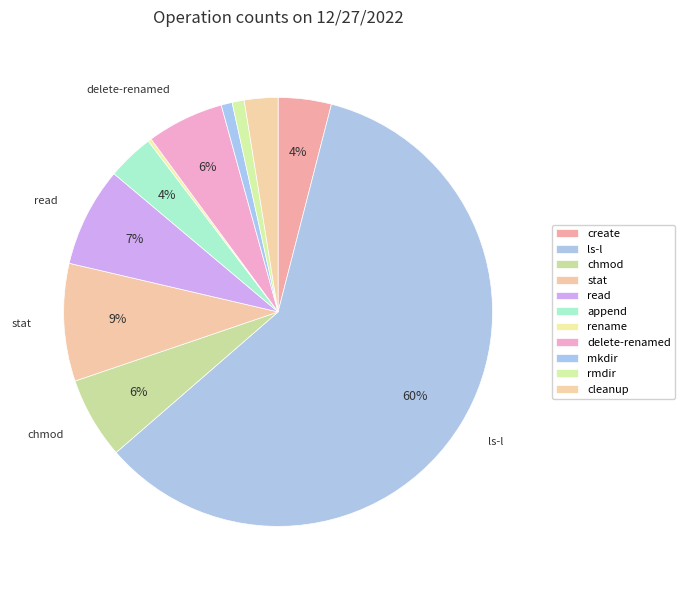

To the nearest percent, what is the difference between the create and ls-l slice percentages?

56%